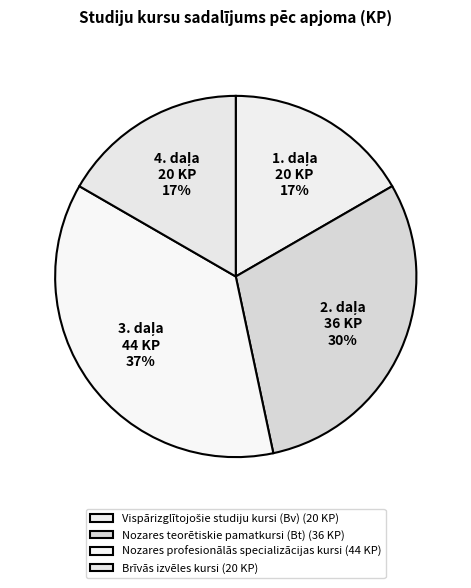

To the nearest percent, what is the average slice percentage?

25%